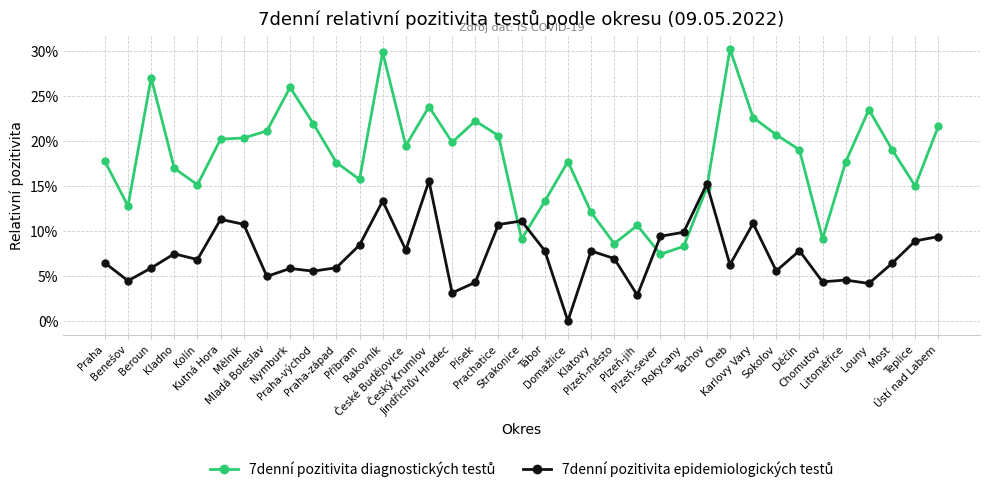

Is this an area chart (filled region under the line)?

No